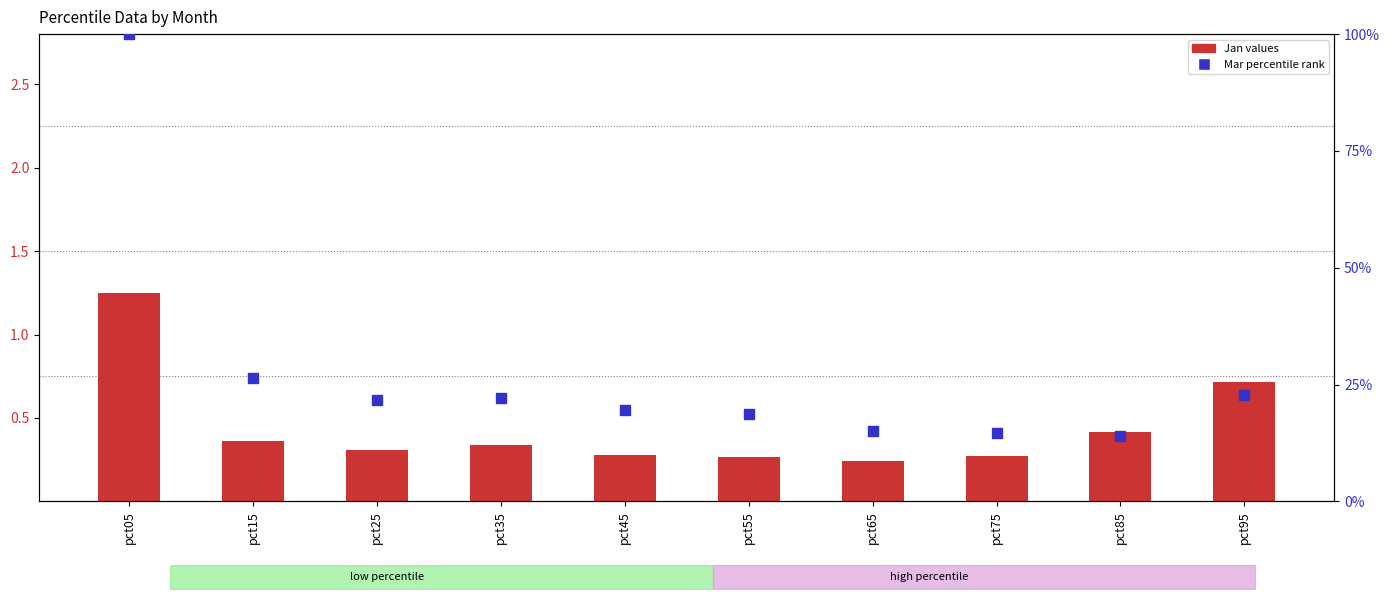

Which series has the largest total across all categories?

Mar (percentile rank)